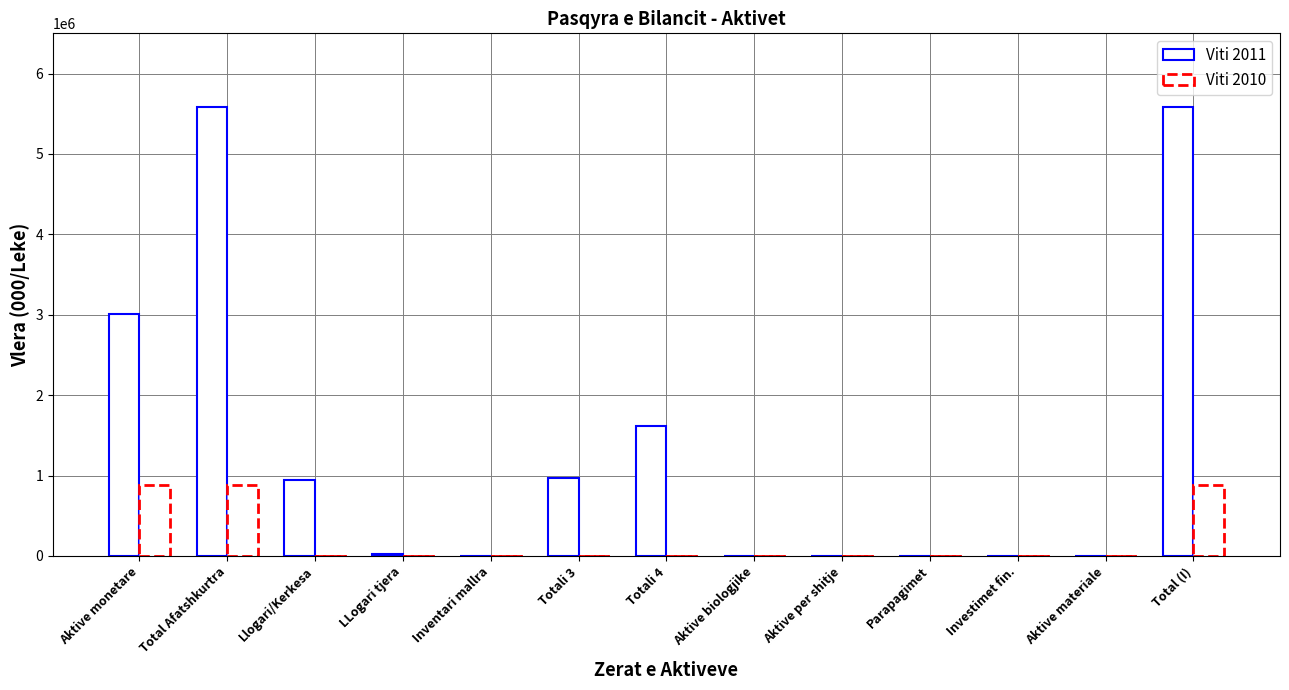

Reading left to right, extract all data points from this chart.

Viti 2011: 3003998.6	5586115.3	943450.2	20152.5	0.0	963602.7	1618514.0	0.0	0.0	0.0	0.0	0.0	5586115.3
Viti 2010: 885600.0	885600.0	0.0	0.0	0.0	0.0	0.0	0.0	0.0	0.0	0.0	0.0	885600.0